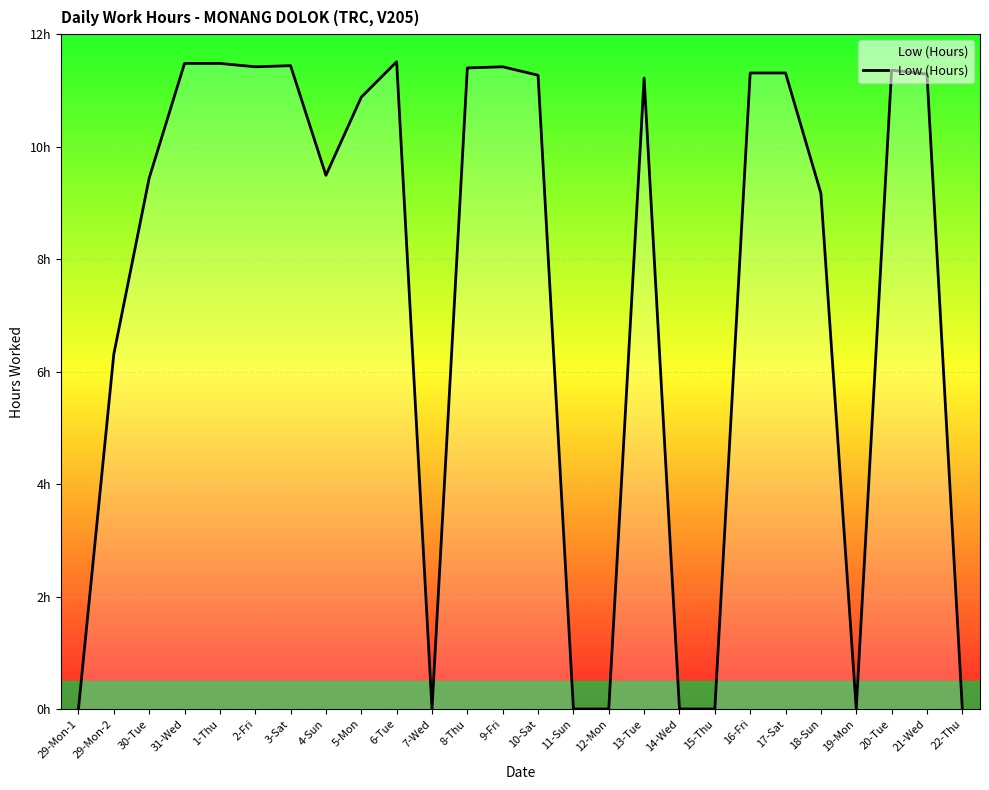

Is this an area chart (filled region under the line)?

Yes